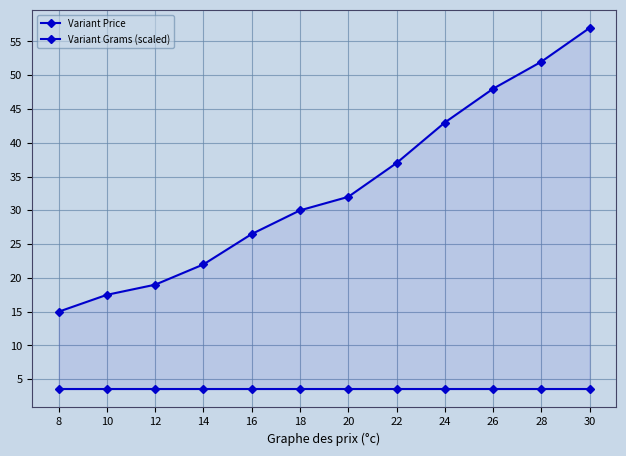

How many data points in Variant Price are above 32?

5